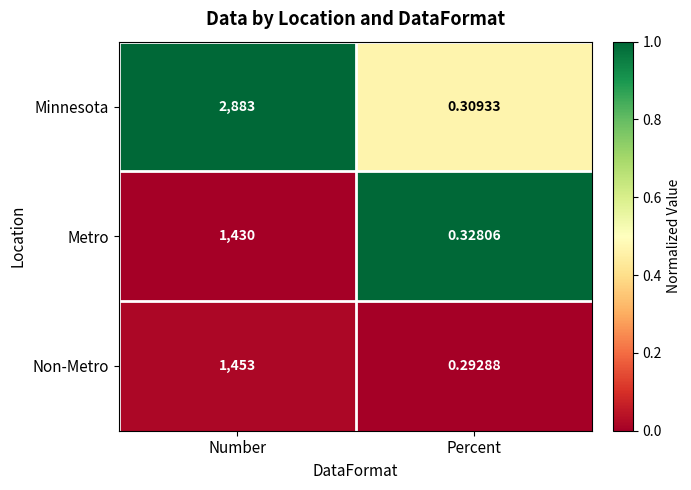

What is the maximum value shown in the chart?

2883.0